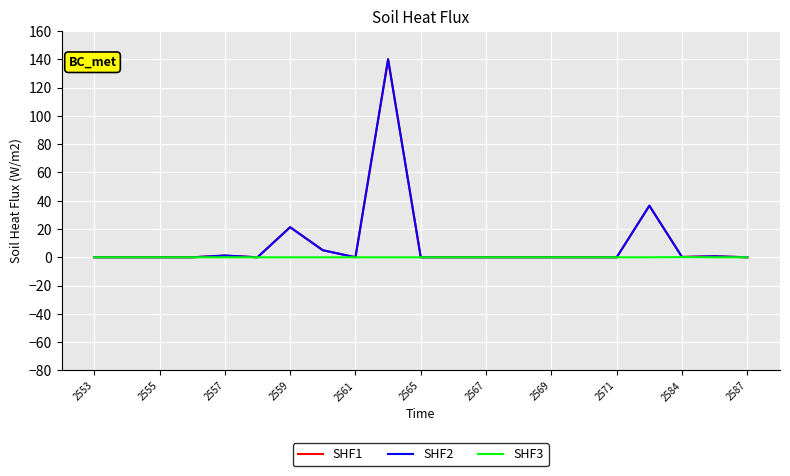

What is the maximum value shown in the chart?

140.0